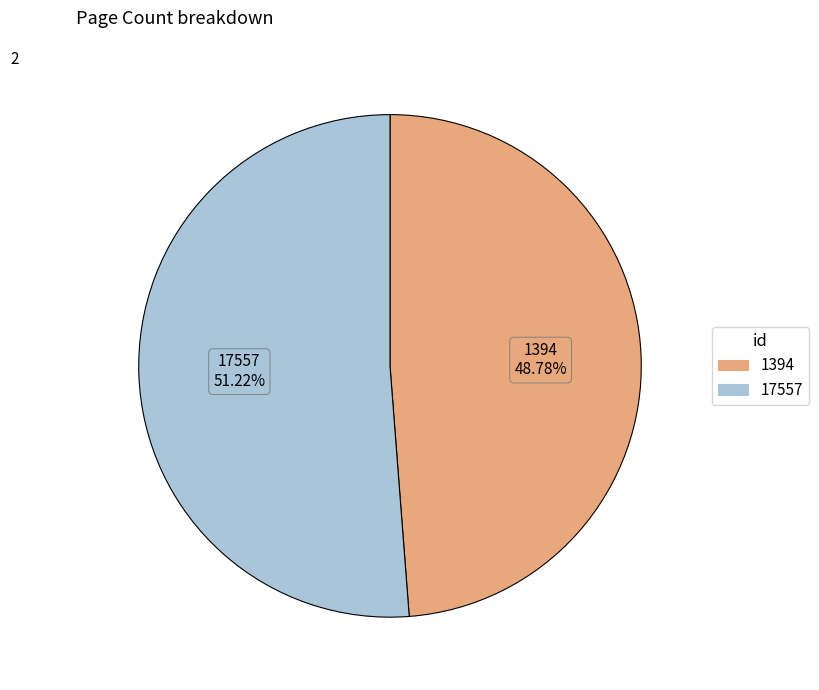

Which category has the biggest portion of the pie?

17557